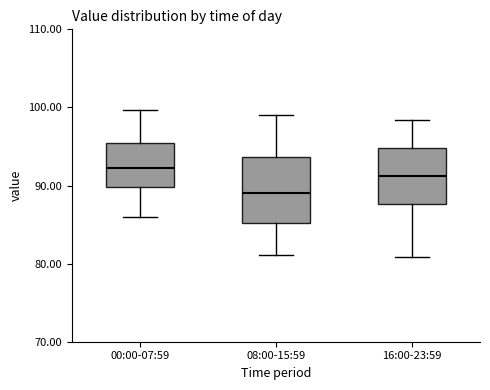

Which box is the tallest, from its lower edge to its upper edge?

08:00-15:59